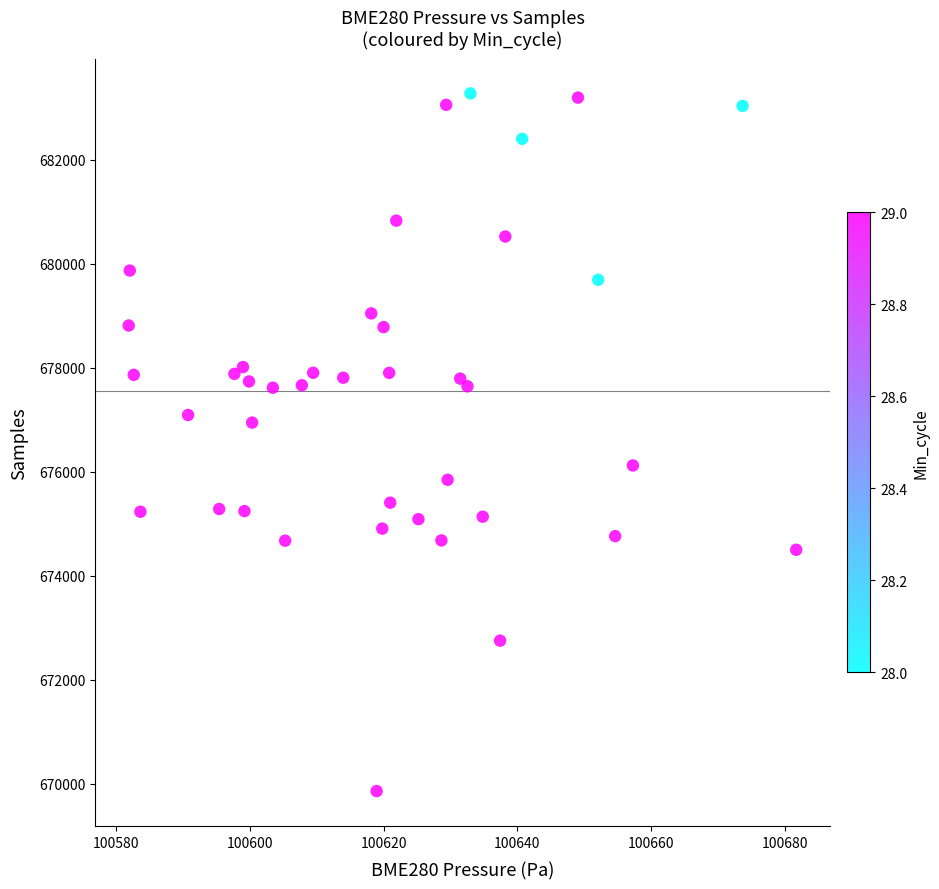

What is the range of Y values (max minus min)?

13418